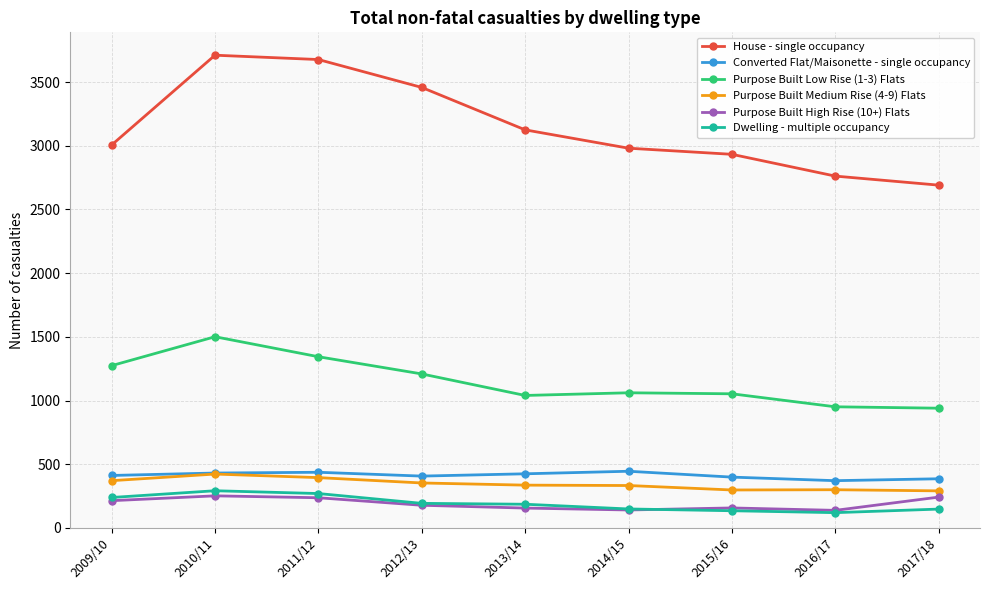

What is the total value across all series at 2017/18?

4698